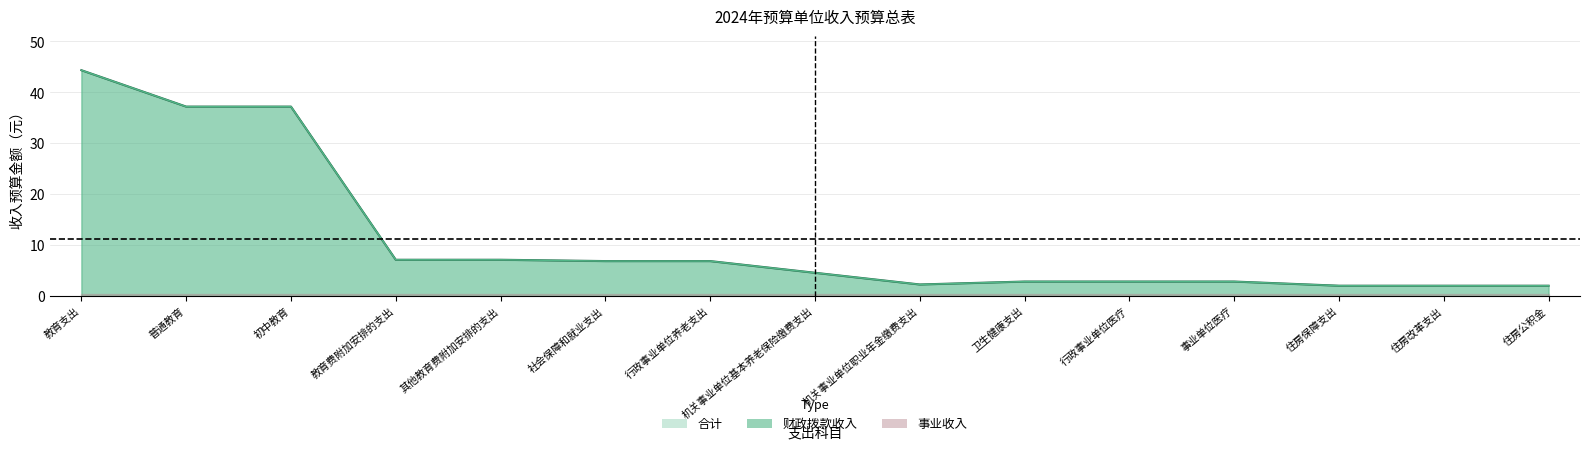

What is the value of the 财政拨款收入 point at the 6th from the left?

6.9